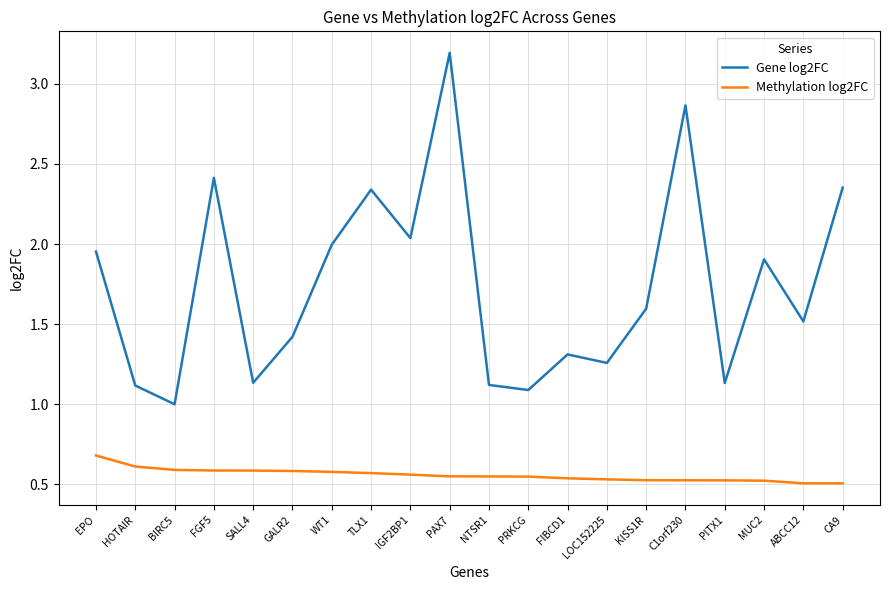

What position from the right is KISS1R?

6